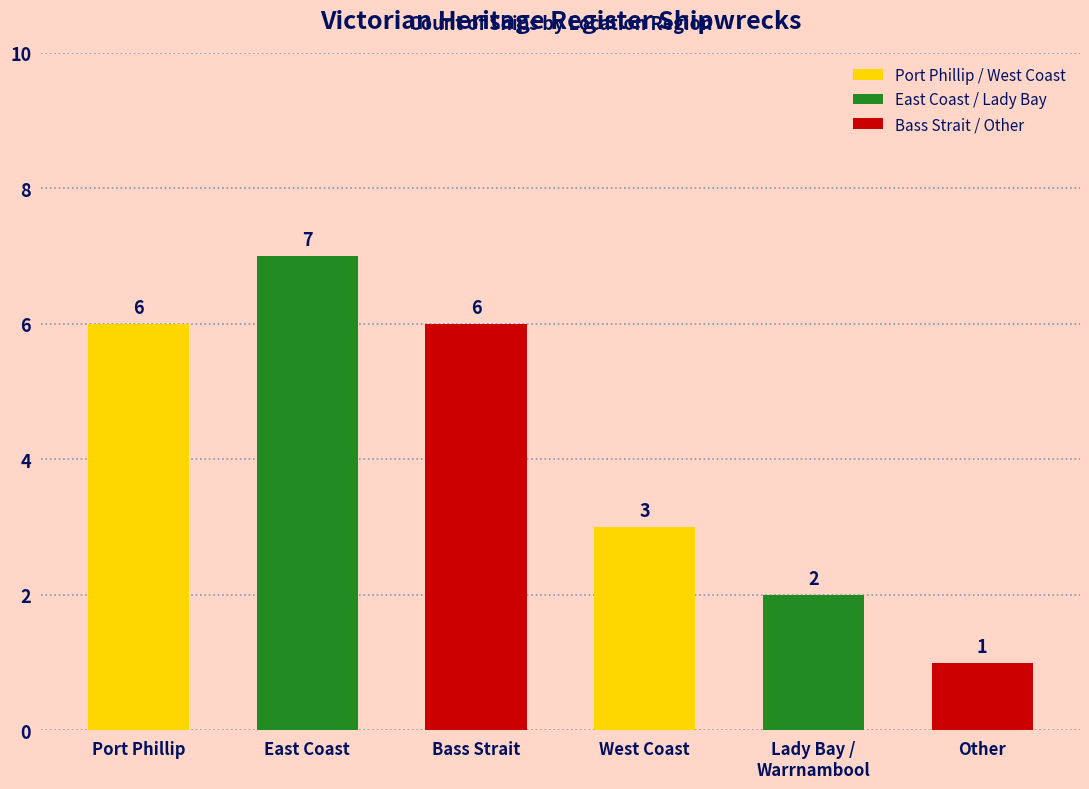

Does the chart contain any negative values?

No